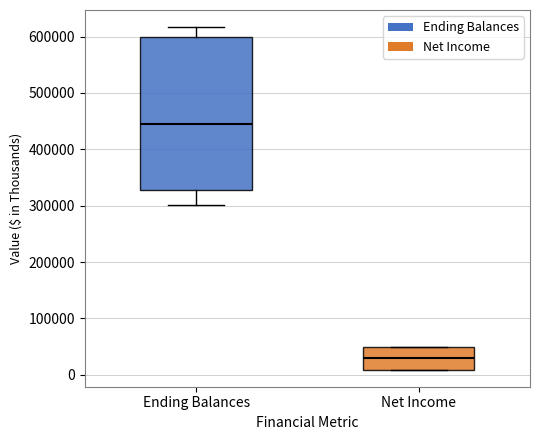

Reading left to right, transcribe this box plot: for each box, give where its median line is, the range the box spans, and where its two whiskers end, as read against the y-axis. The values are not printed on the chart, so give them approximately, as read against the axis.

Ending Balances: median 440000, box 330000 to 600000, whiskers 300000 to 620000
Net Income: median 30000, box 10000 to 50000, whiskers 10000 to 50000